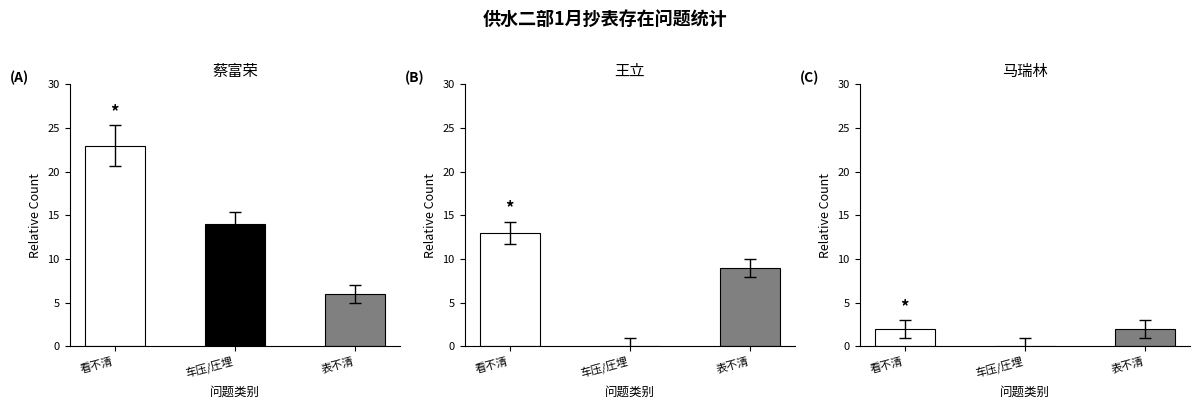

How many groups of bars are there?

3